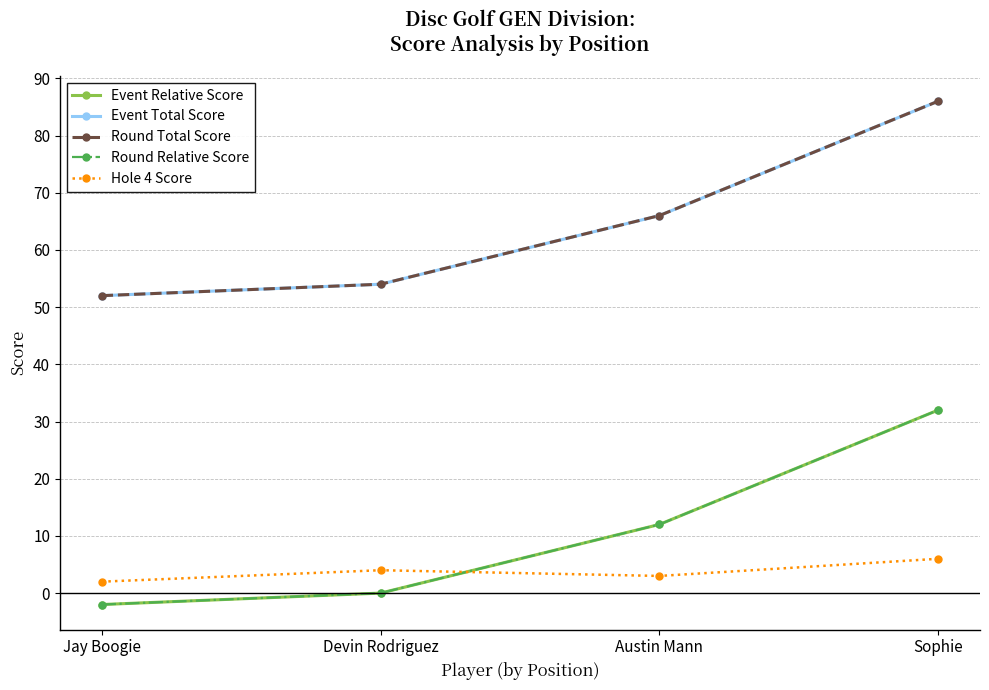

Does the chart have visible grid lines?

Yes